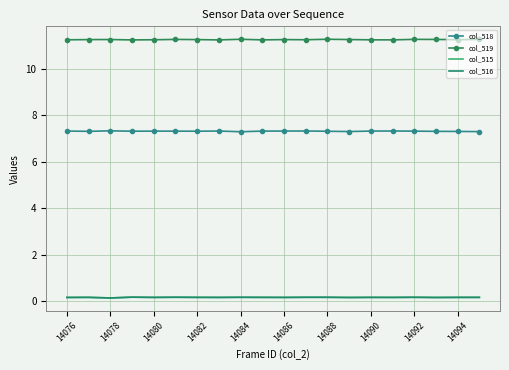

True or false: col_519 has more than 0 points higher than both neighbors.

True